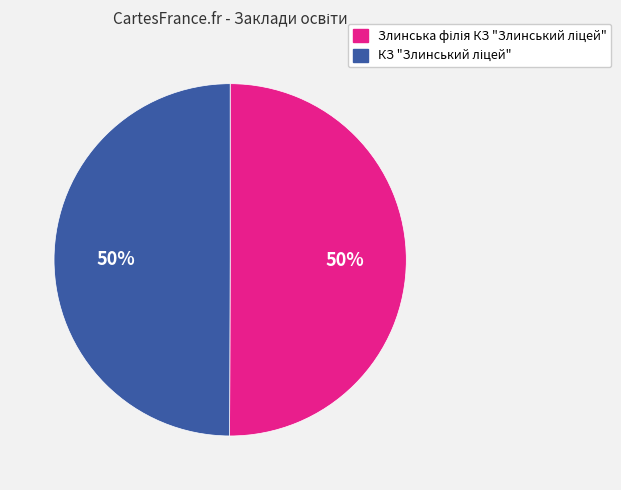

To the nearest percent, what is the average slice percentage?

50%